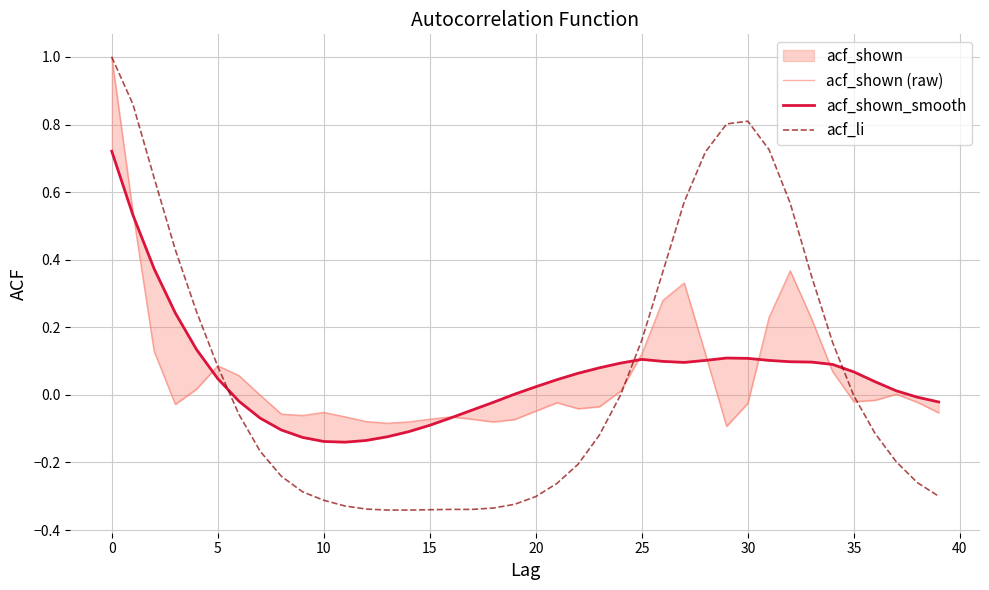

After their last crossing, which series has the higher values: acf_li or acf_shown (raw)?

acf_shown (raw)